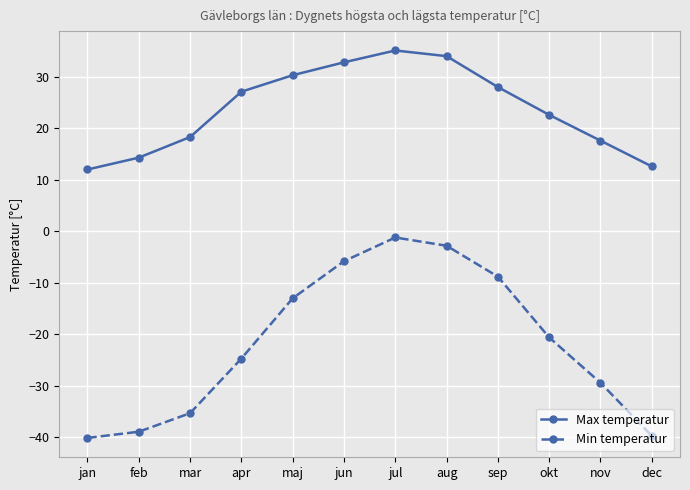

What is the difference between the maximum and second lowest values in the Min temperatur series?

38.5